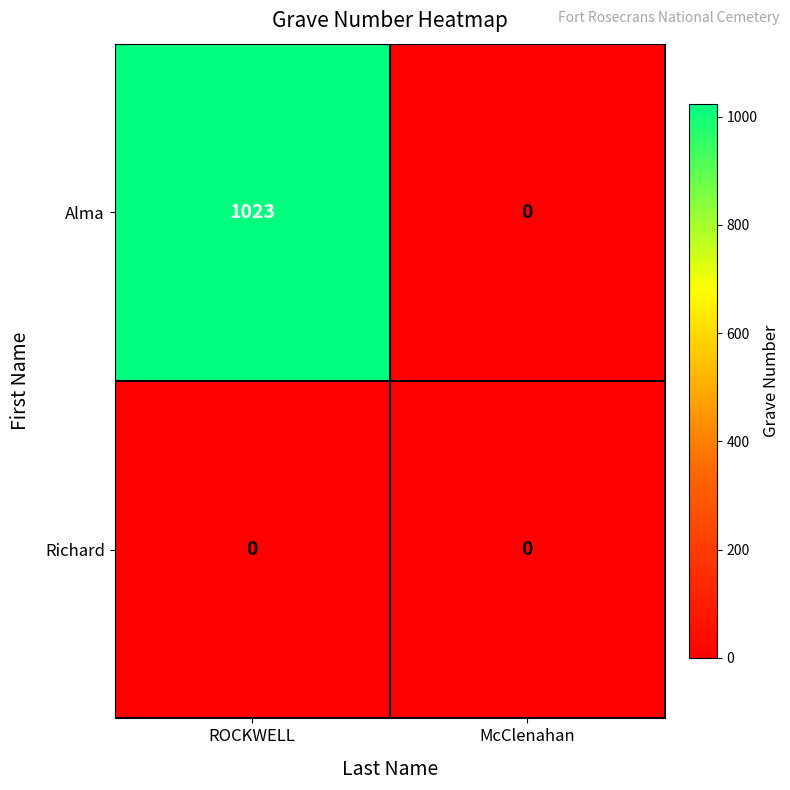

List the series in order of their peak value, highest first.

Alma, Richard